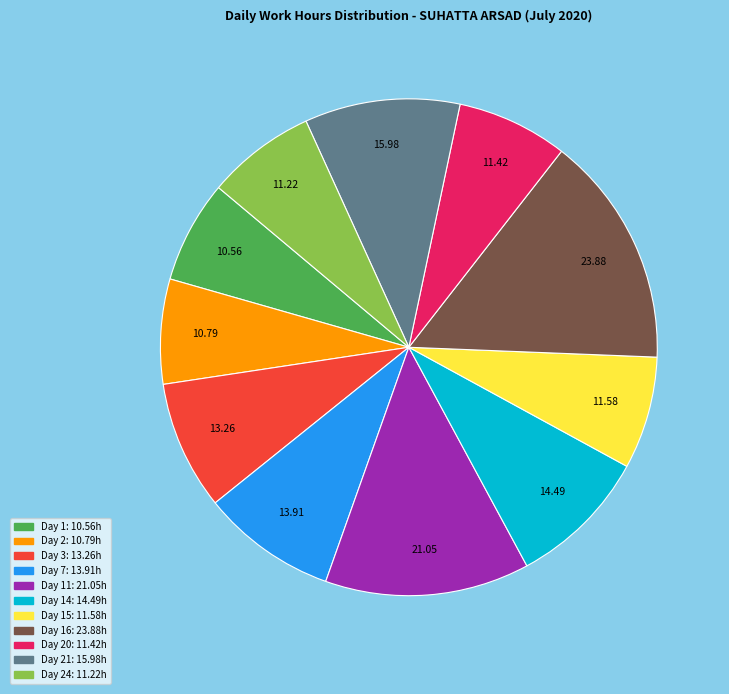

Is there a majority slice in this chart?

No